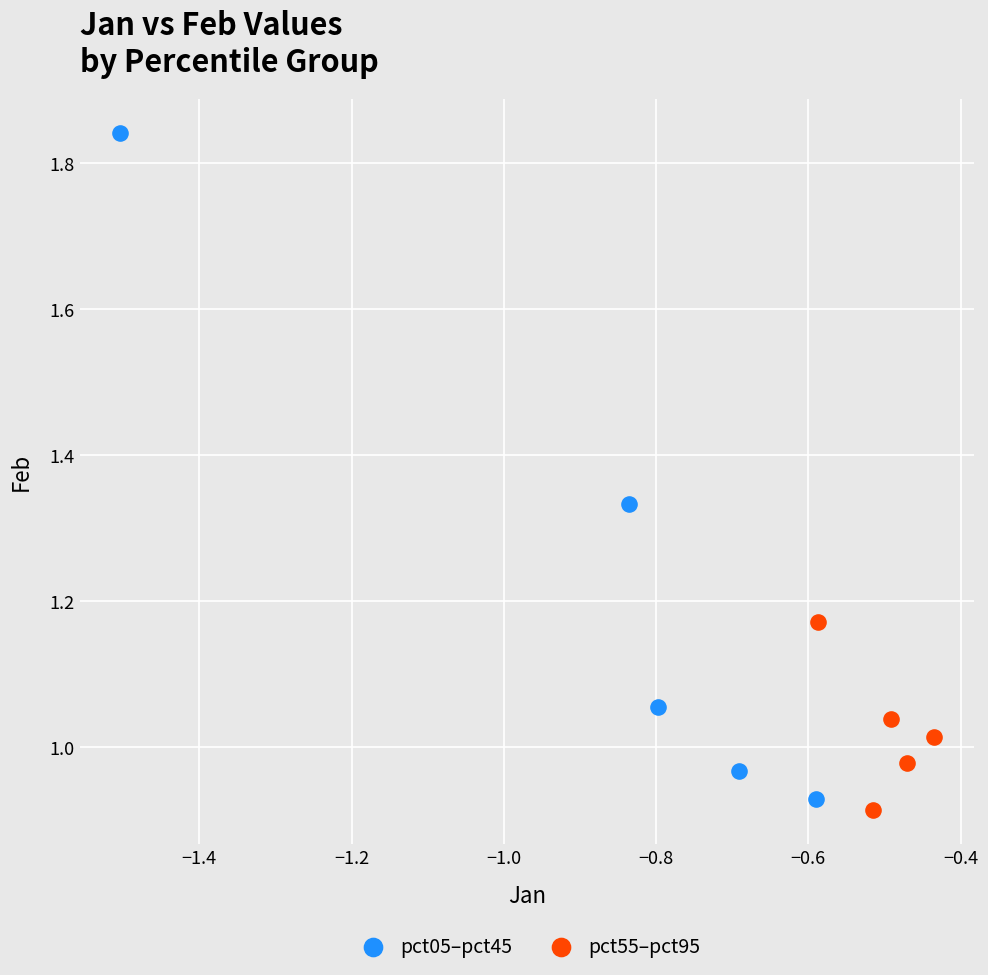

Which series has the widest spread of Y values?

pct05–pct45